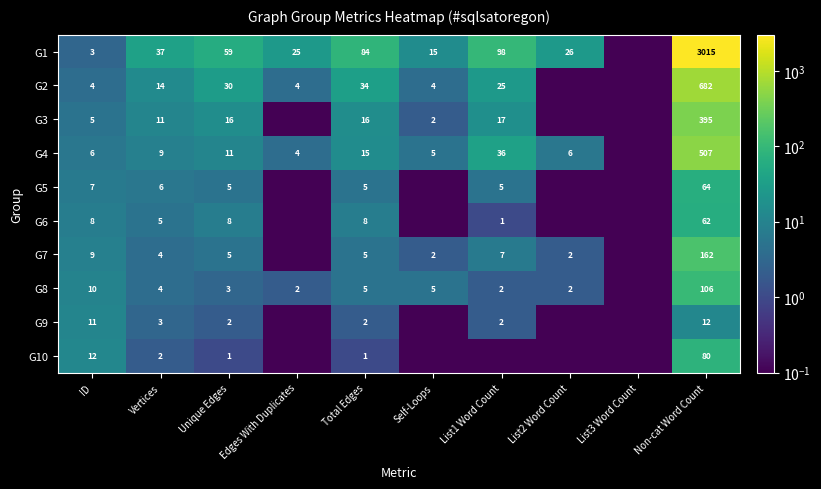

Count the number of data series in this chart.

10